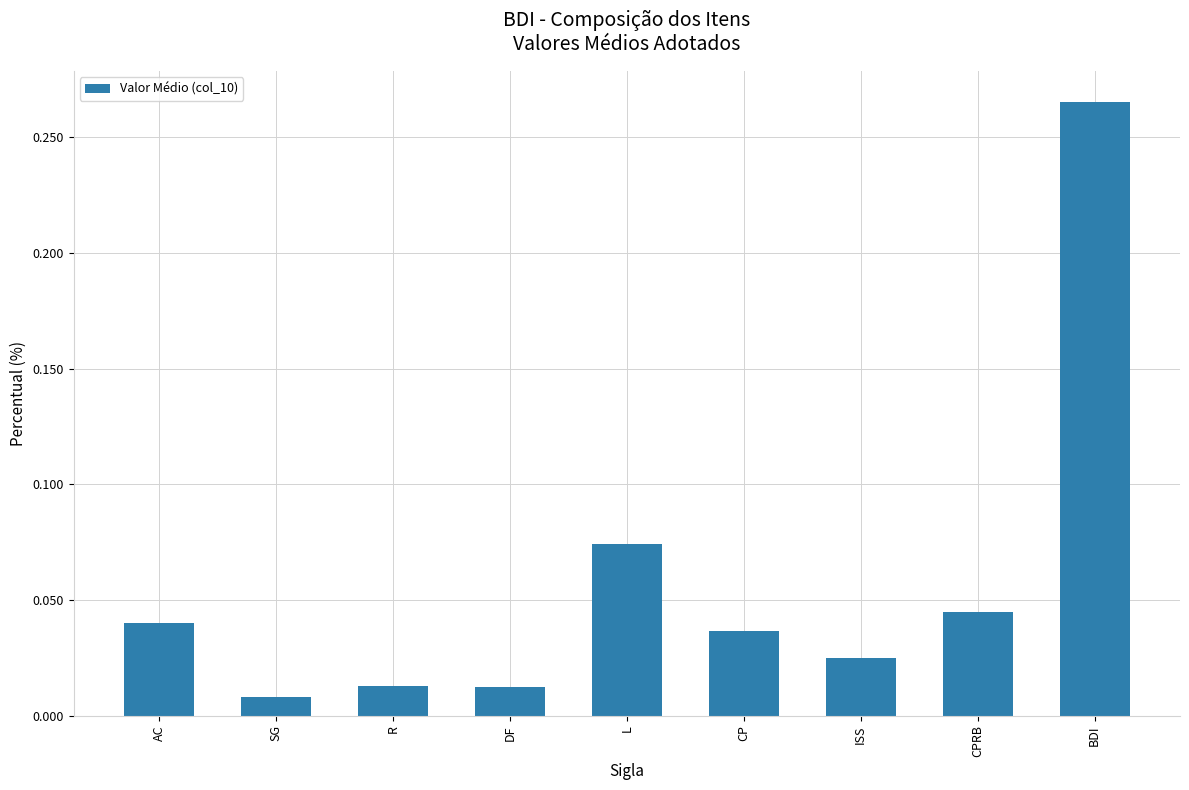

What is the sum of all values?

0.5